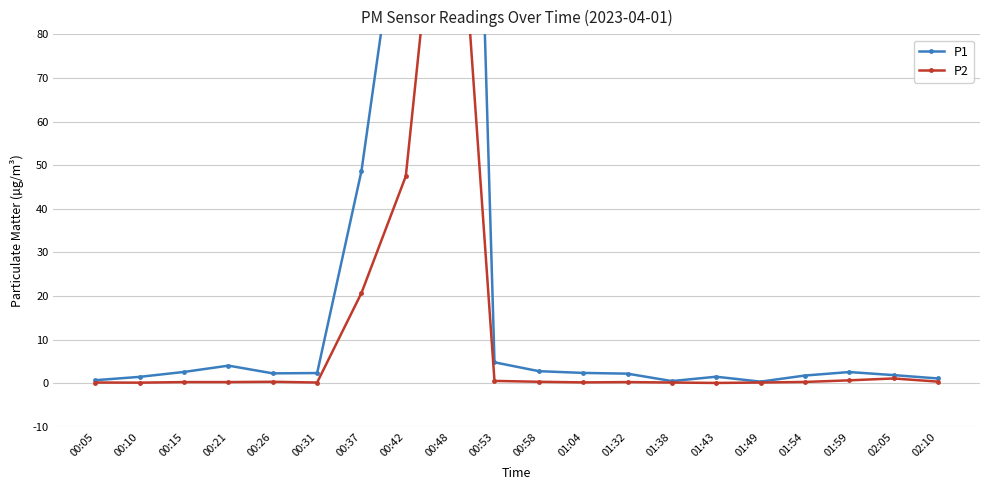

Which category has the highest value in the P2 series?

00:48